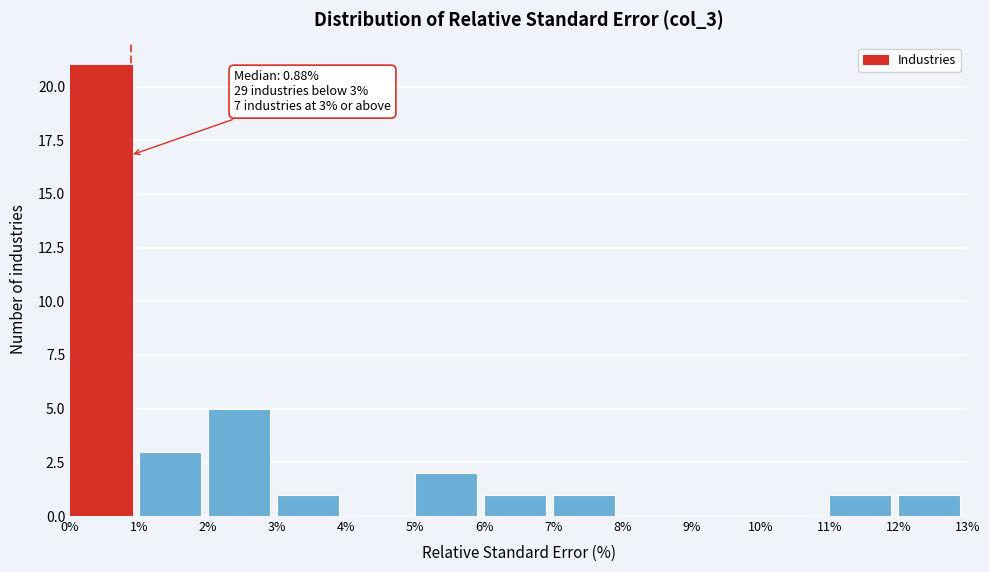

Over which range of the x-axis is the bar tallest?

0% to 1%